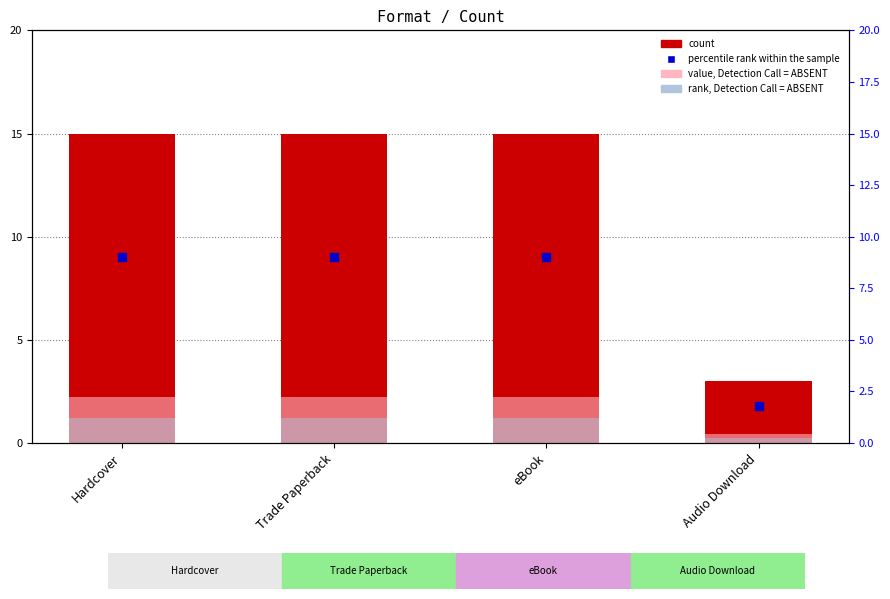

Which series reaches the minimum Y coordinate?

rank, Detection Call = ABSENT